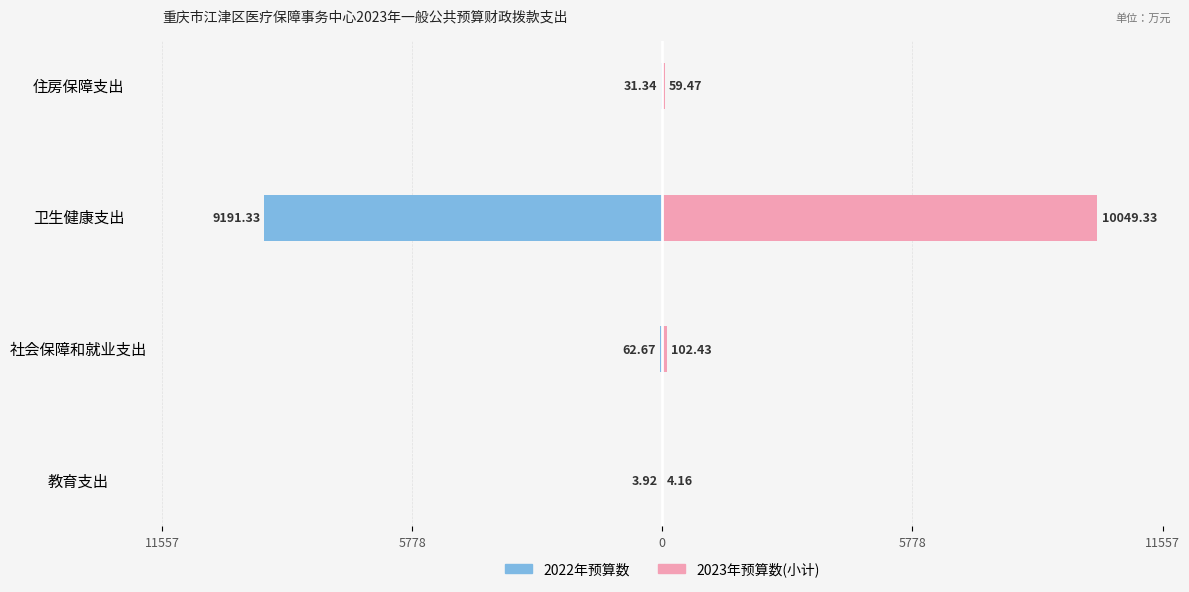

Which series has the largest range (max minus min)?

2023年预算数(小计)